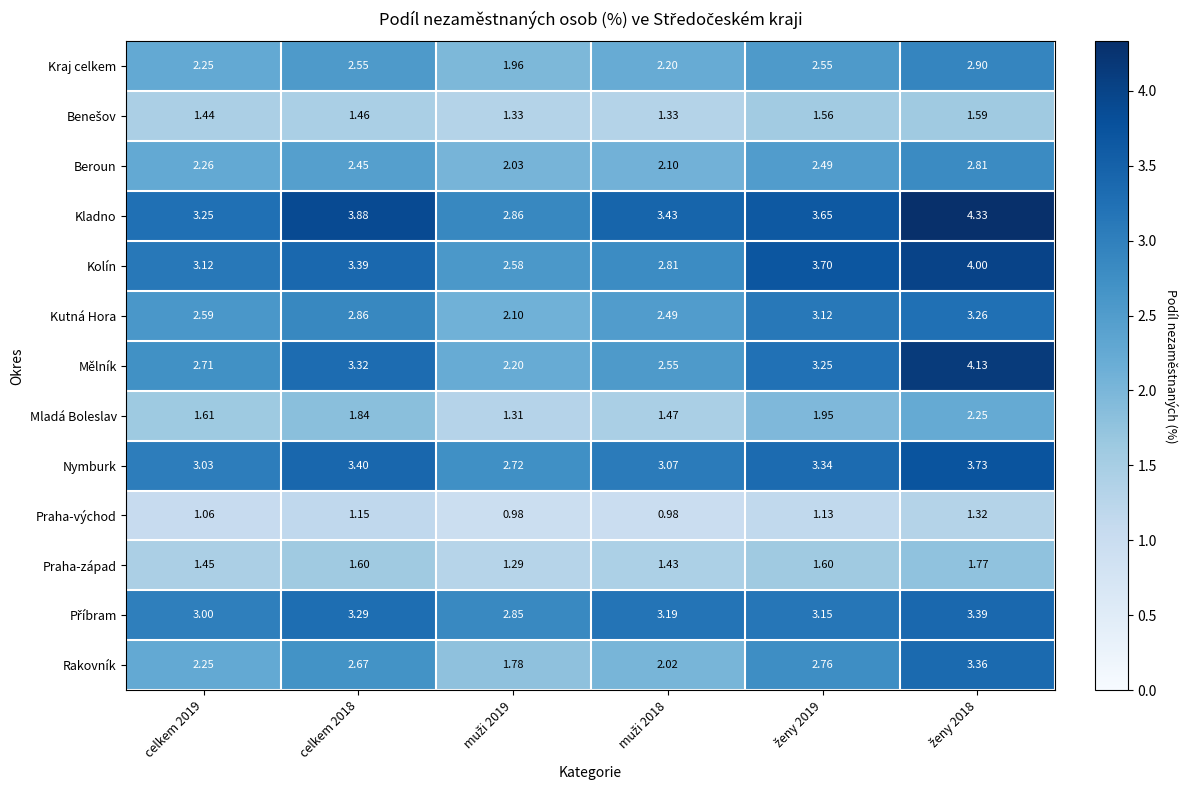

Which series has the widest spread of values?

Mělník